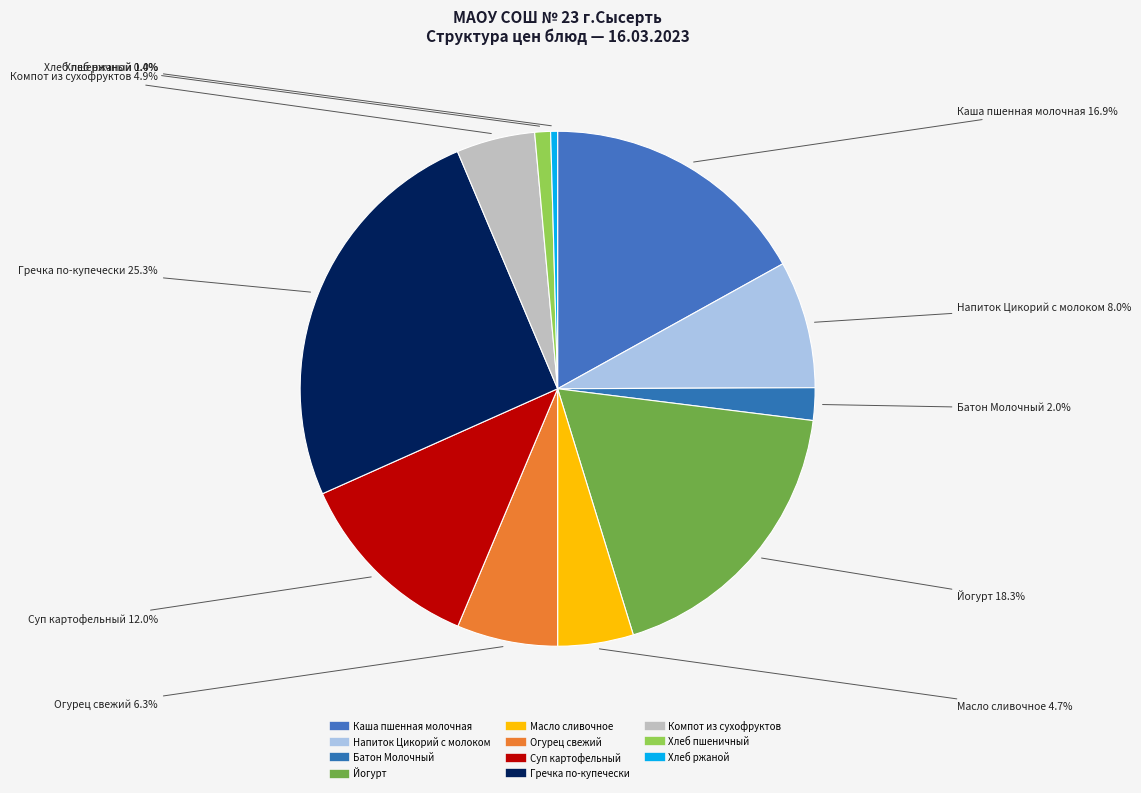

To the nearest percent, what percentage of the pie is Огурец свежий?

6%